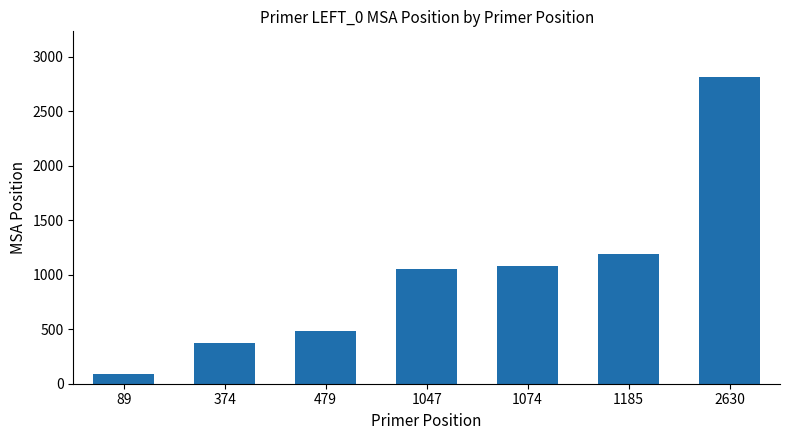

What is the average value?

1012